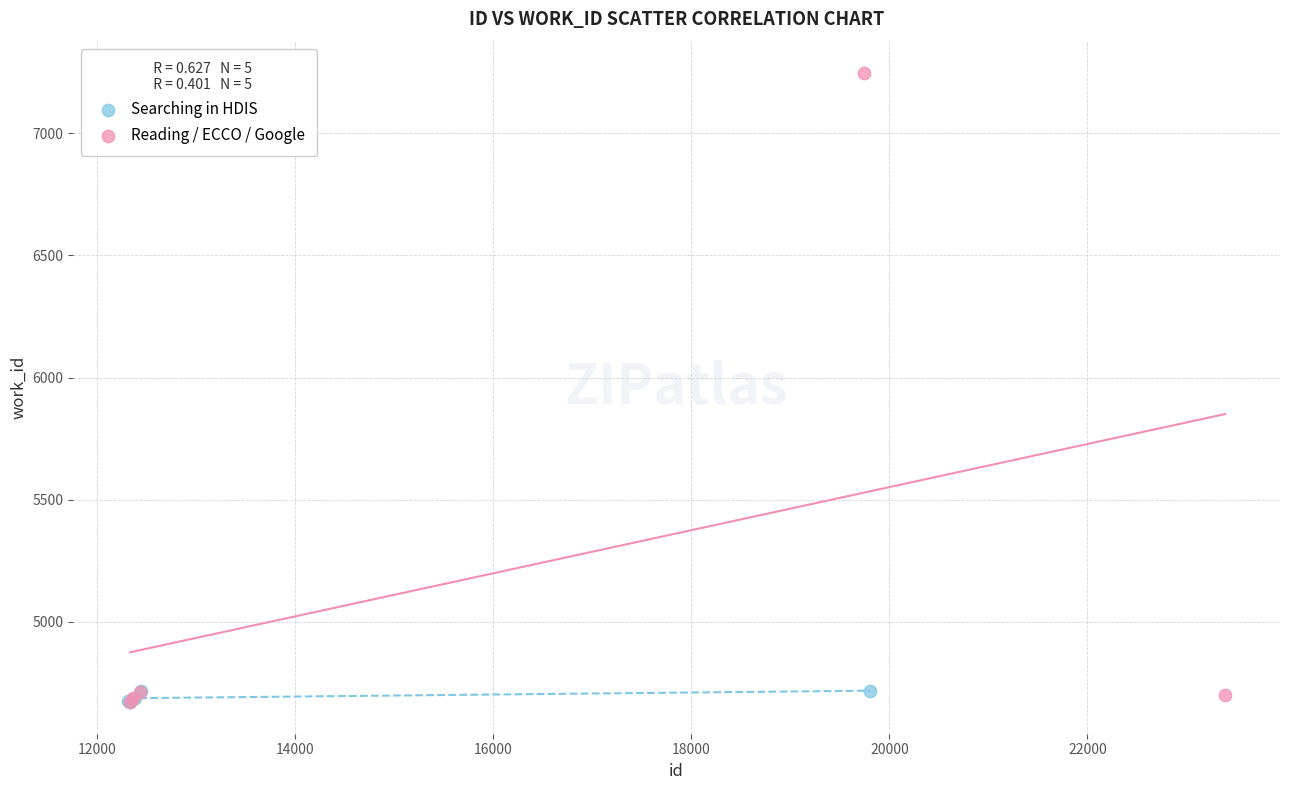

Which series contains the highest Y value?

Reading / ECCO / Google